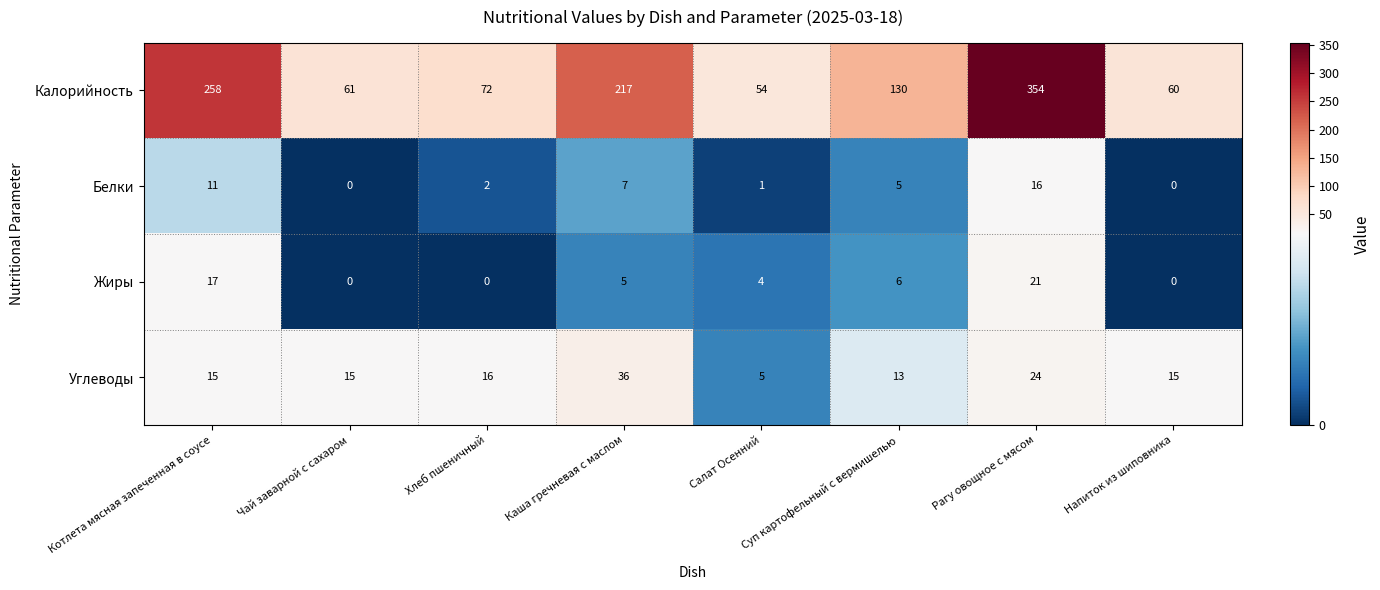

How many data points does each series have?

8